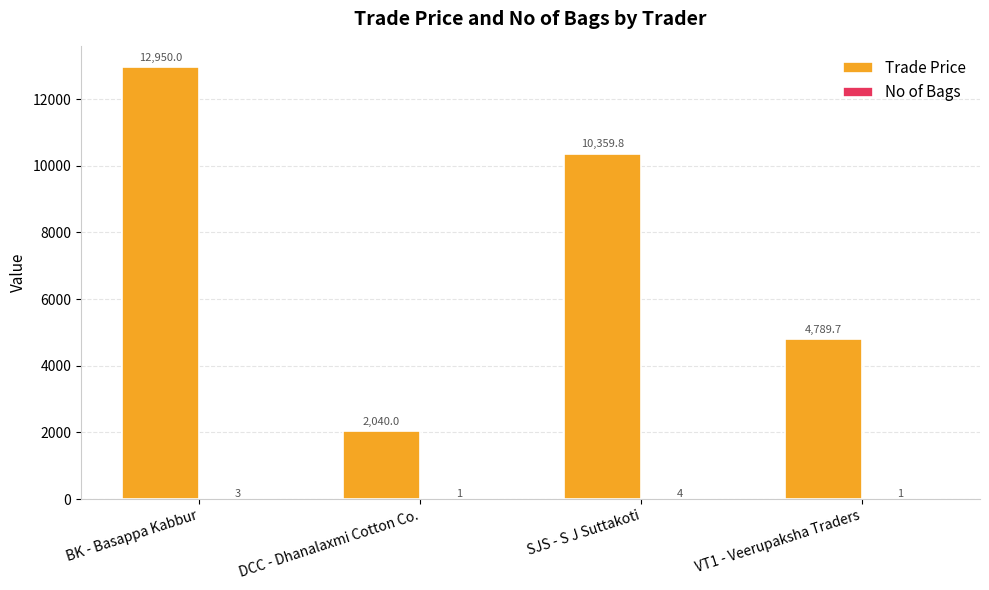

What is the approximate value of Trade Price at DCC - Dhanalaxmi Cotton Co.?

2040.0